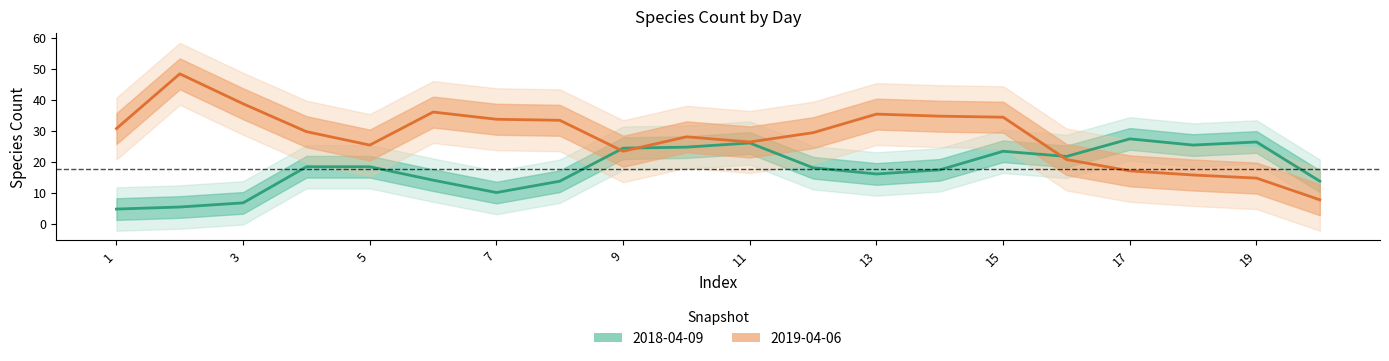

Does the chart have visible grid lines?

No